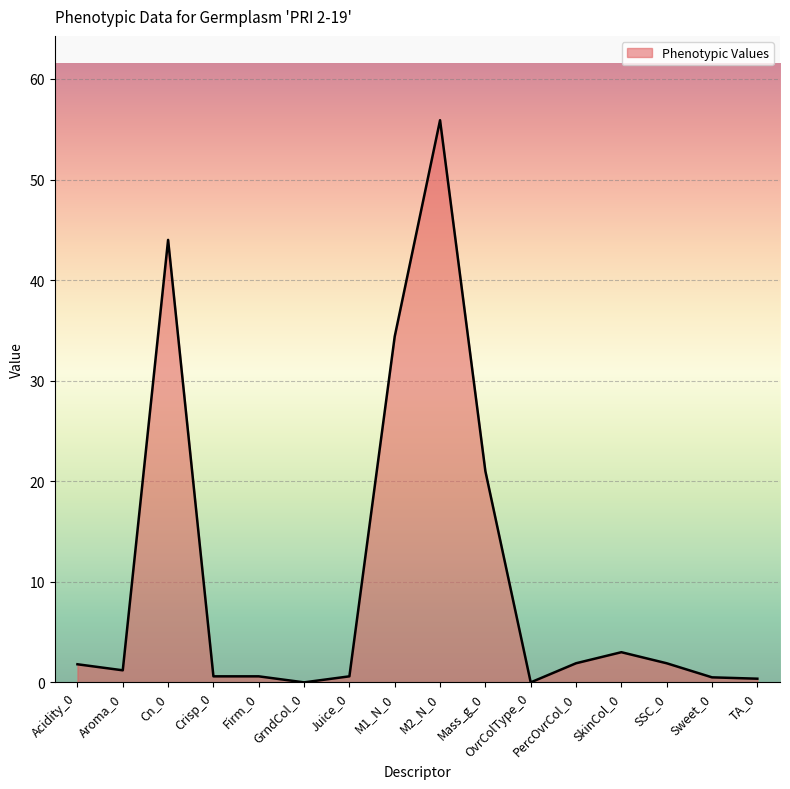

What is the difference between the maximum and minimum values?

55.9